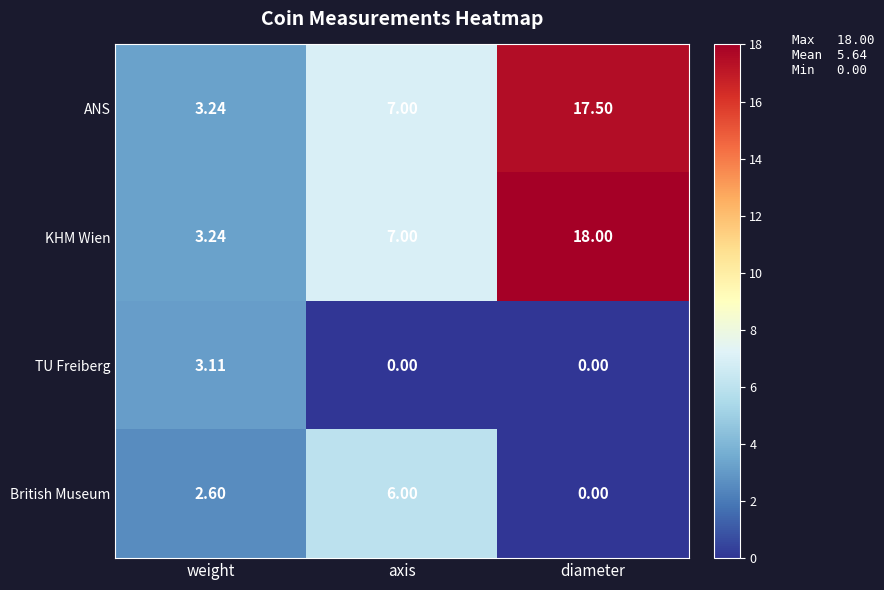

Which label corresponds to the largest value in the chart?

diameter